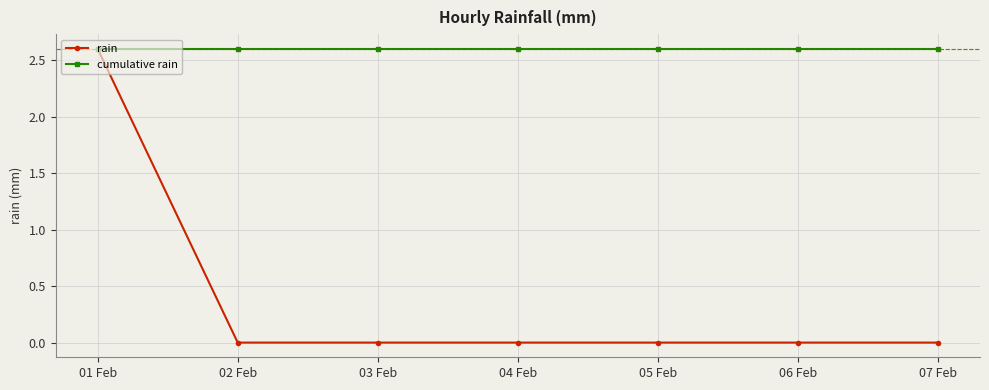

What is the spread (max minus min) of values at 03 Feb?

2.6